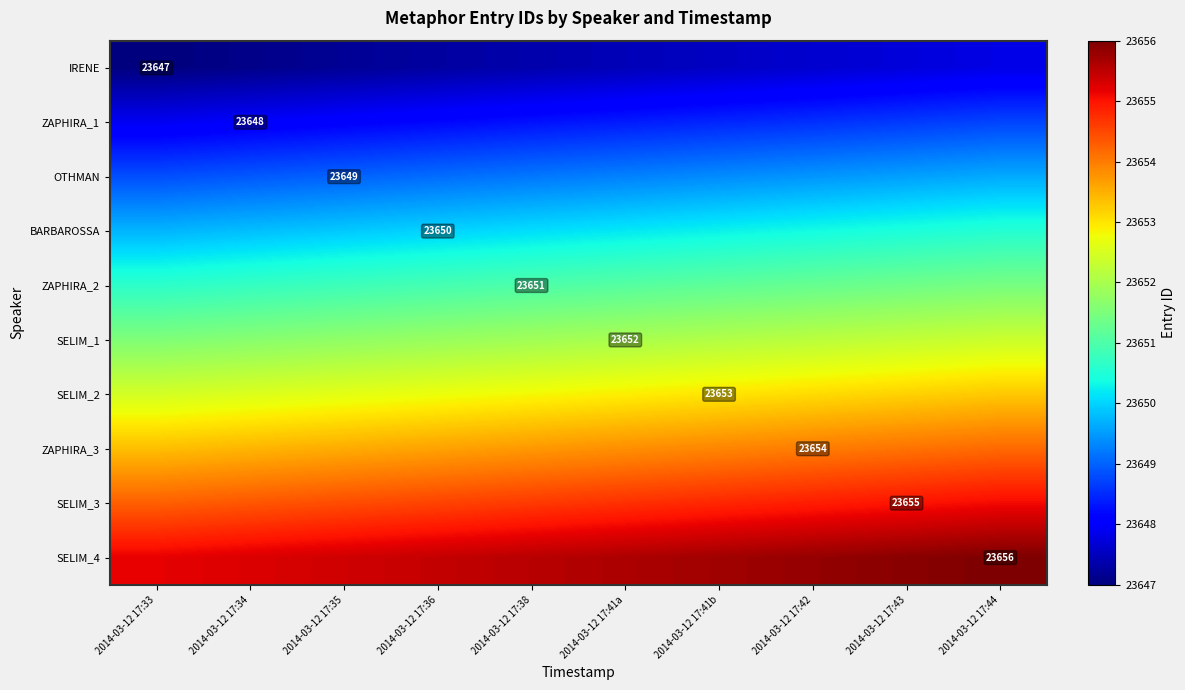

What is the difference between the second highest and minimum values in the SELIM_4 series?

0.7